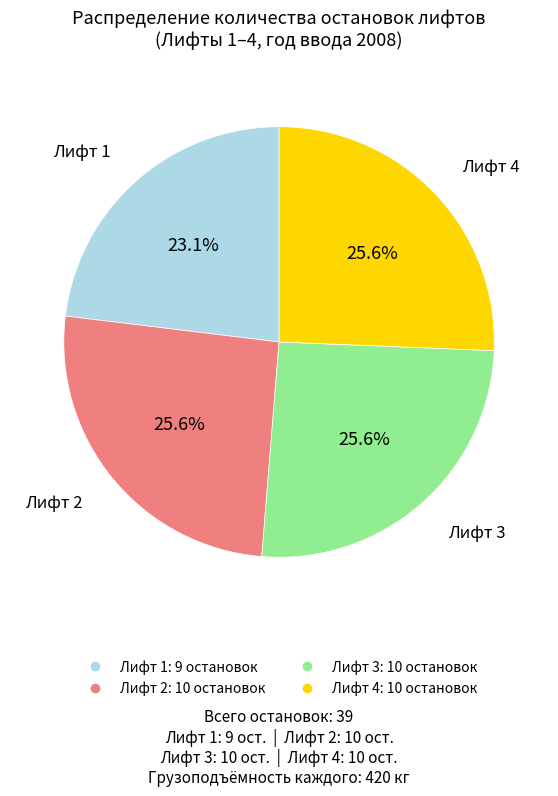

Is there a majority slice in this chart?

No